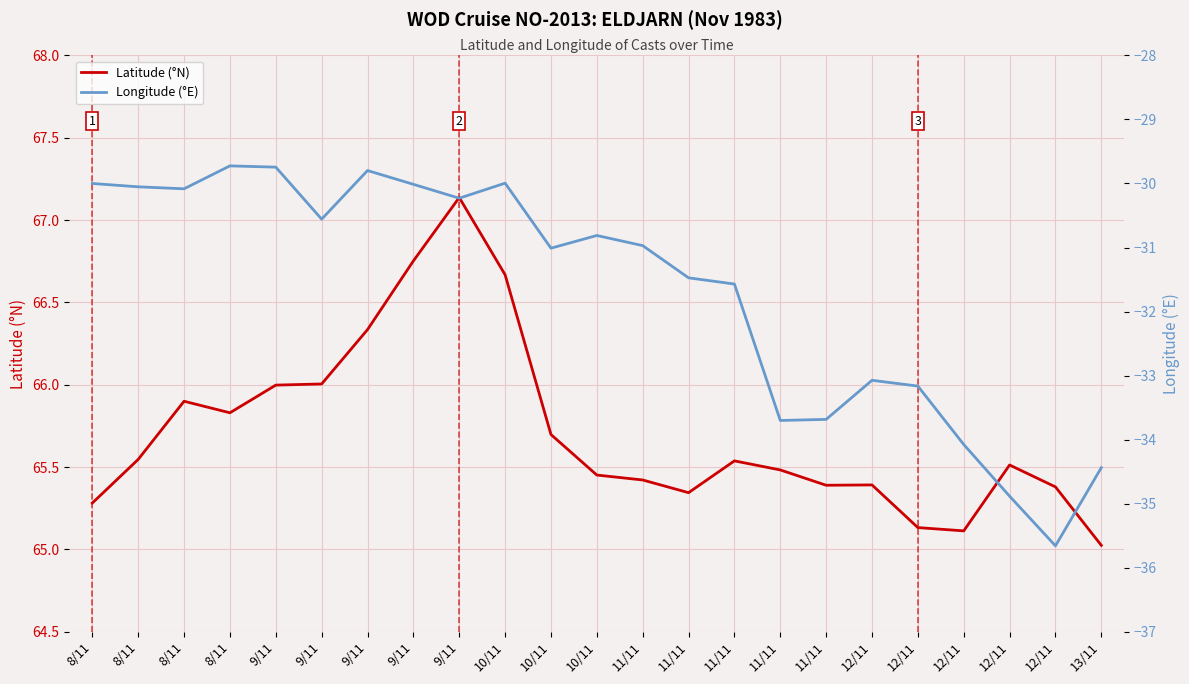

The value of Latitude (°N) at 11/11 is 14.1. True or false?

False